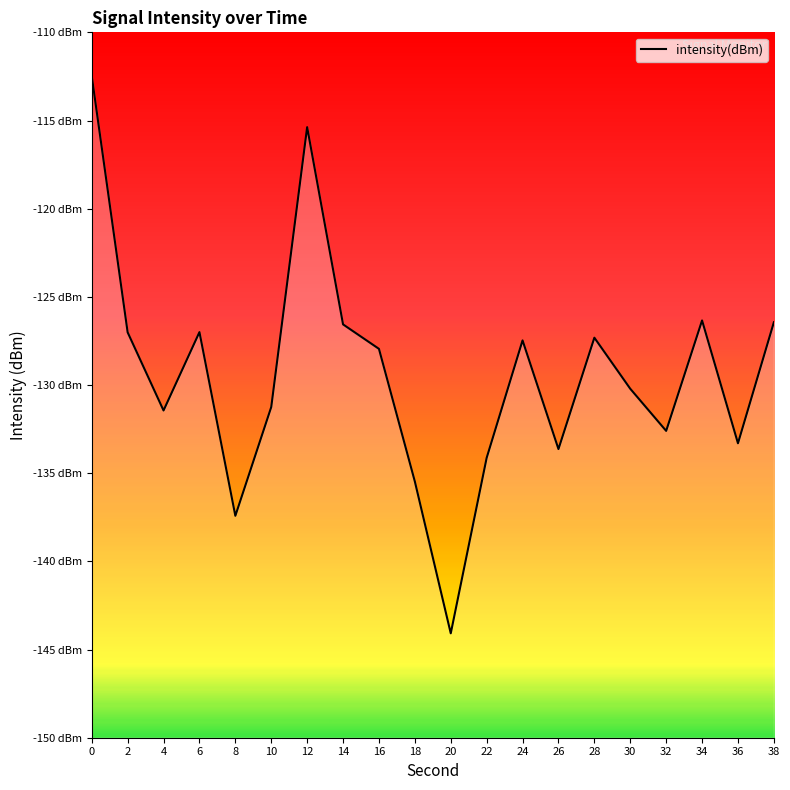

How many data points are less than -127?

15